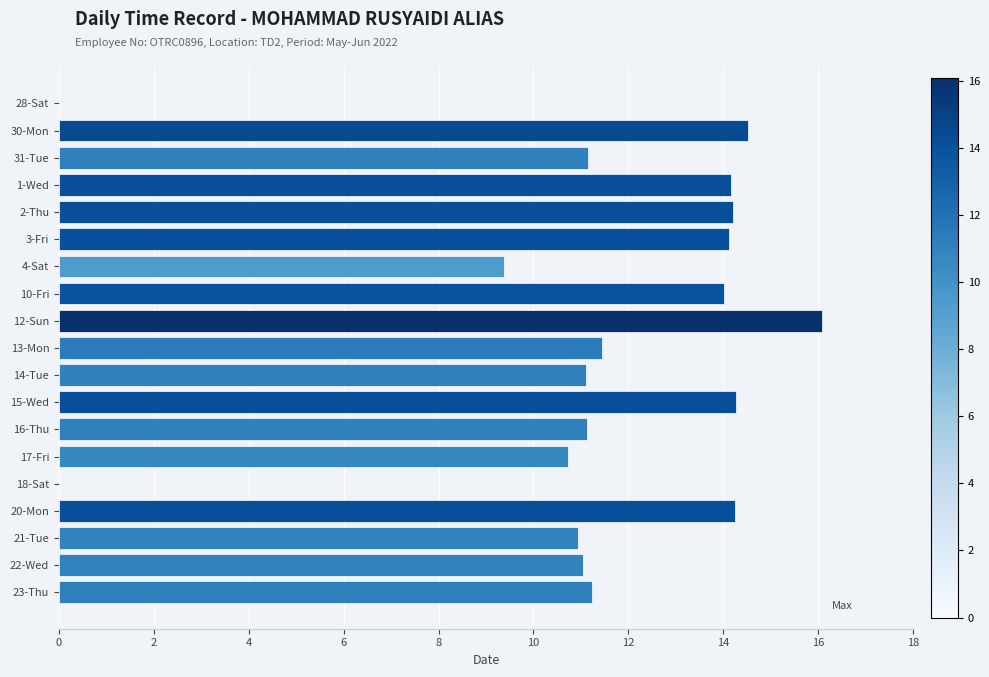

The chart shows a value of 18.7 at 23-Thu. True or false?

False